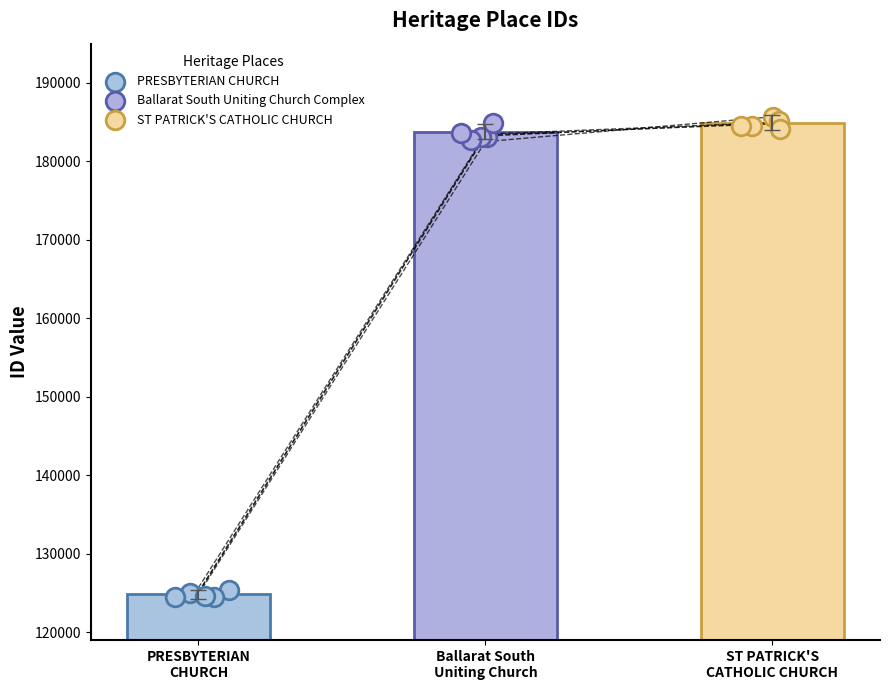

What is the total value across all series at PRESBYTERIAN
CHURCH?

492565.9